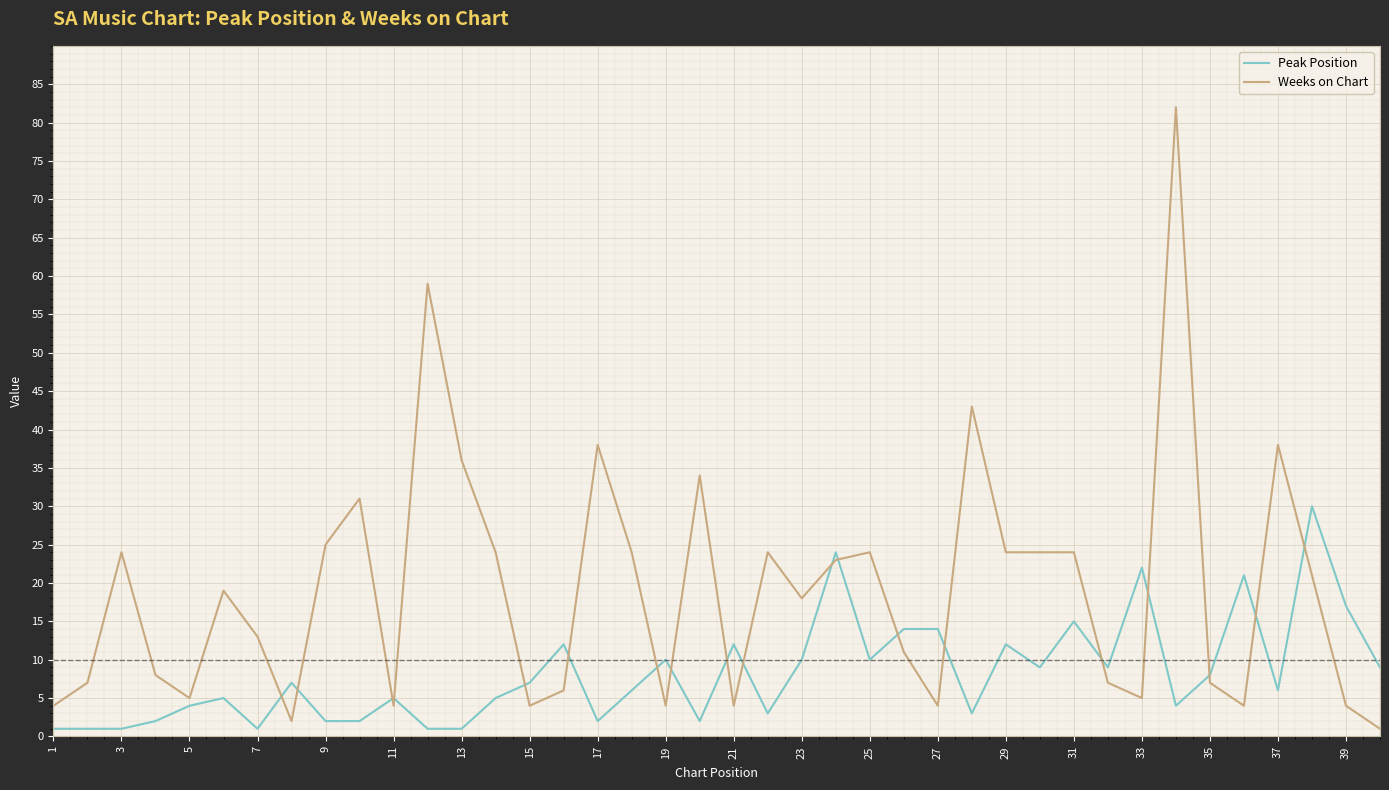

After their last crossing, which series has the higher values: Peak Position or Weeks on Chart?

Peak Position